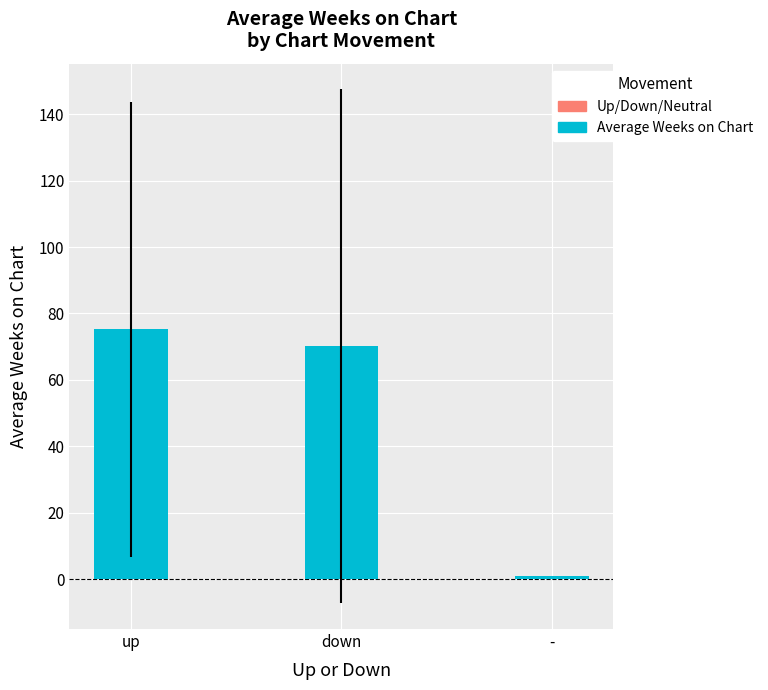

What is the sum of all values?

146.3